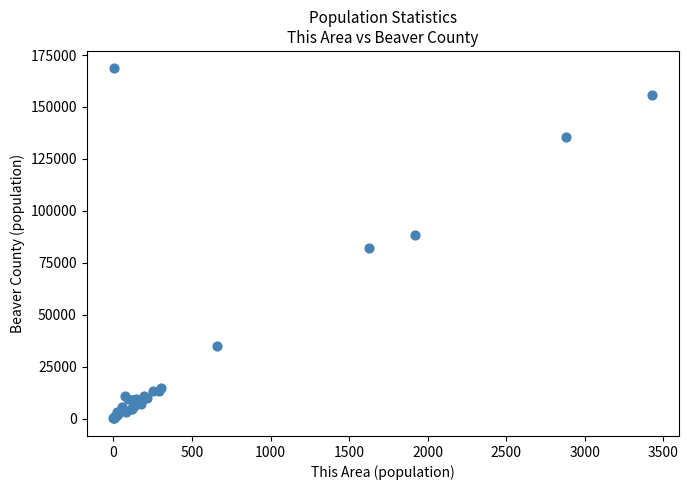

What Y value in the scatter plot is closest to 84290?

82279